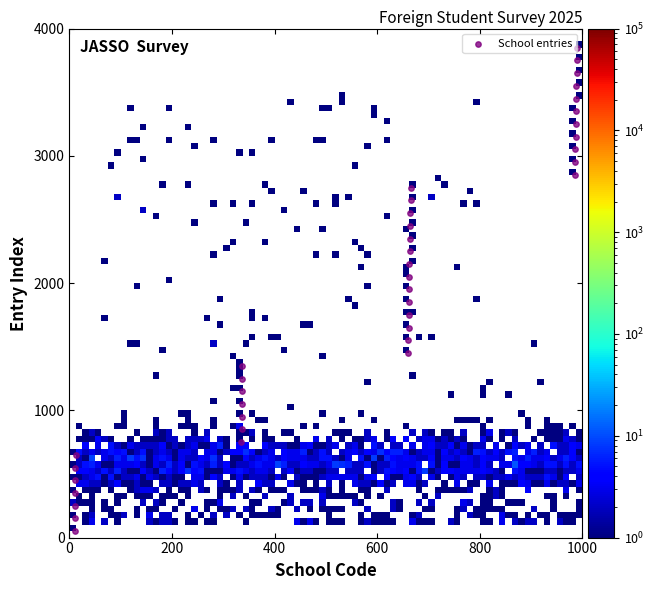

What is the range of Y values (max minus min)?

3800